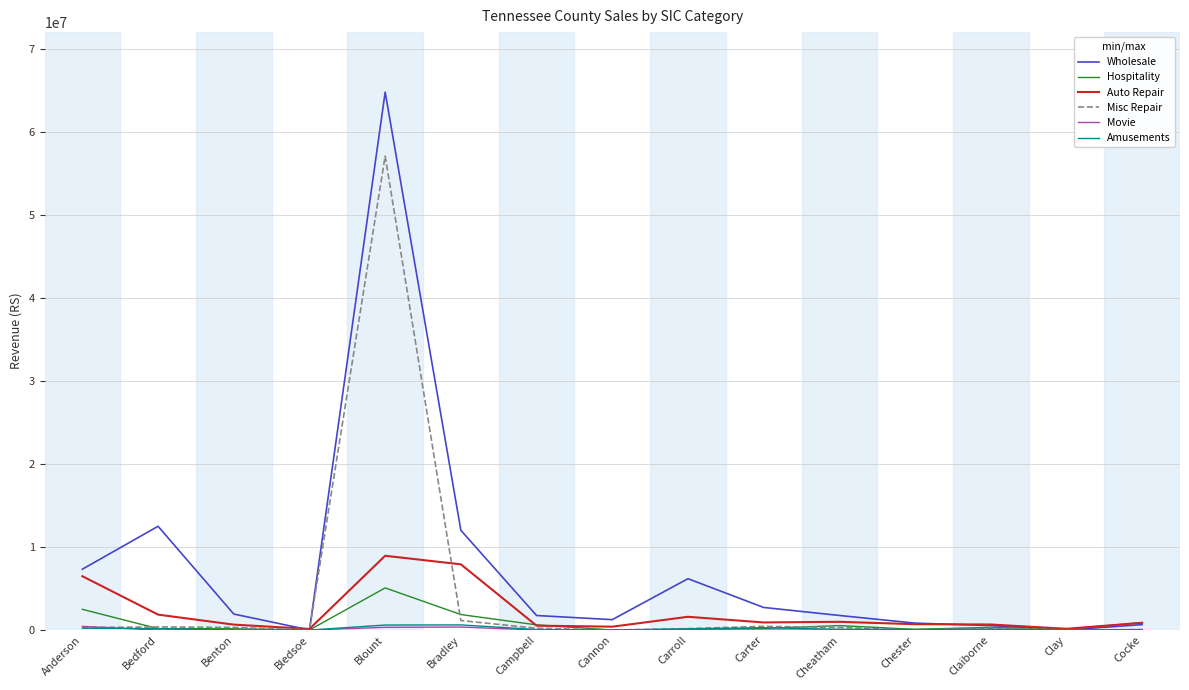

Which series ends up on top after the final intersection of Misc Repair and Auto Repair?

Auto Repair